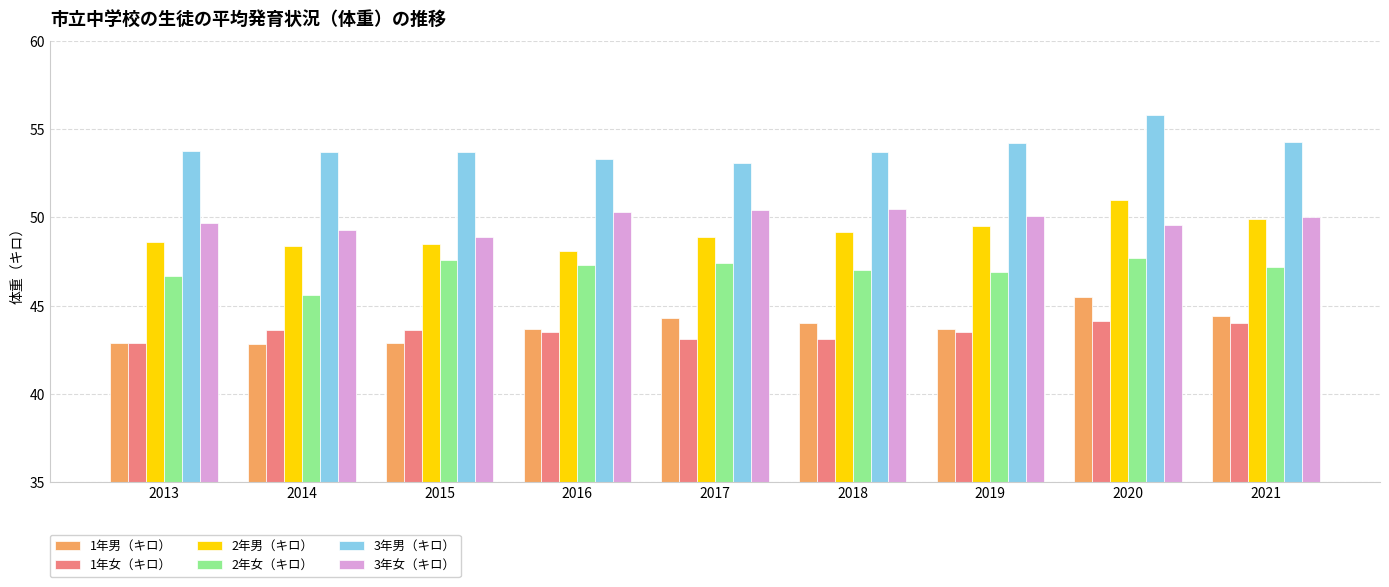

Is it true that 1年男（キロ） equals 43.7 at 2016?

True